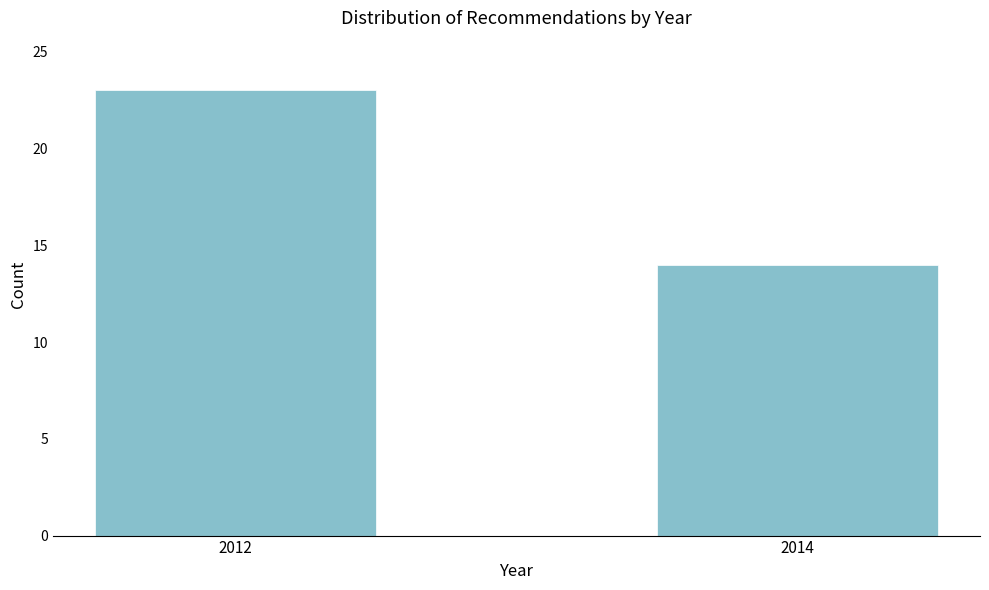

Reading right to left, transcribe all the data shown in this chart.

14	23